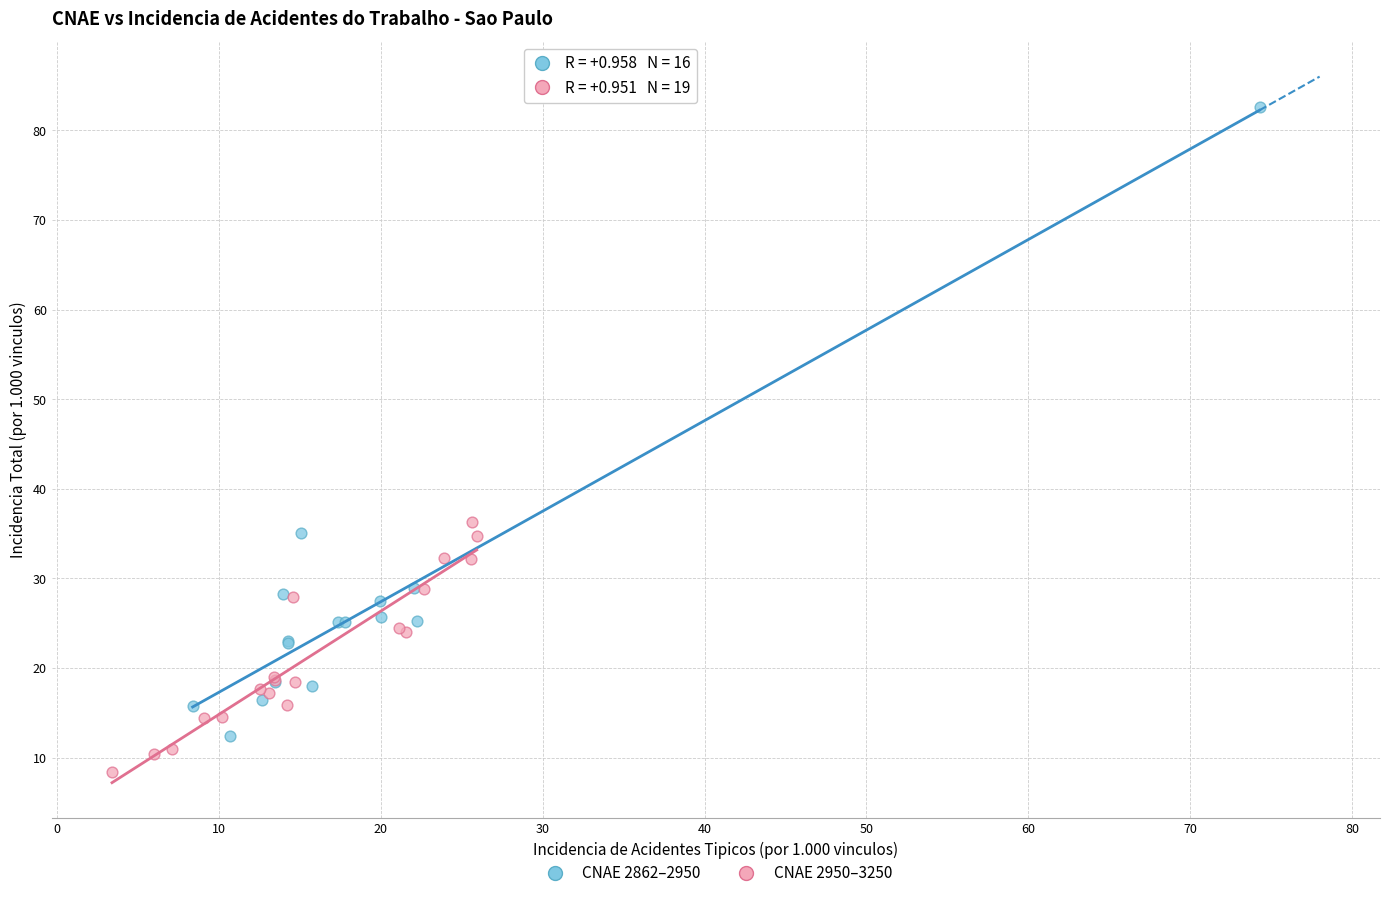

Which series has the widest spread of Y values?

CNAE 2862–2950